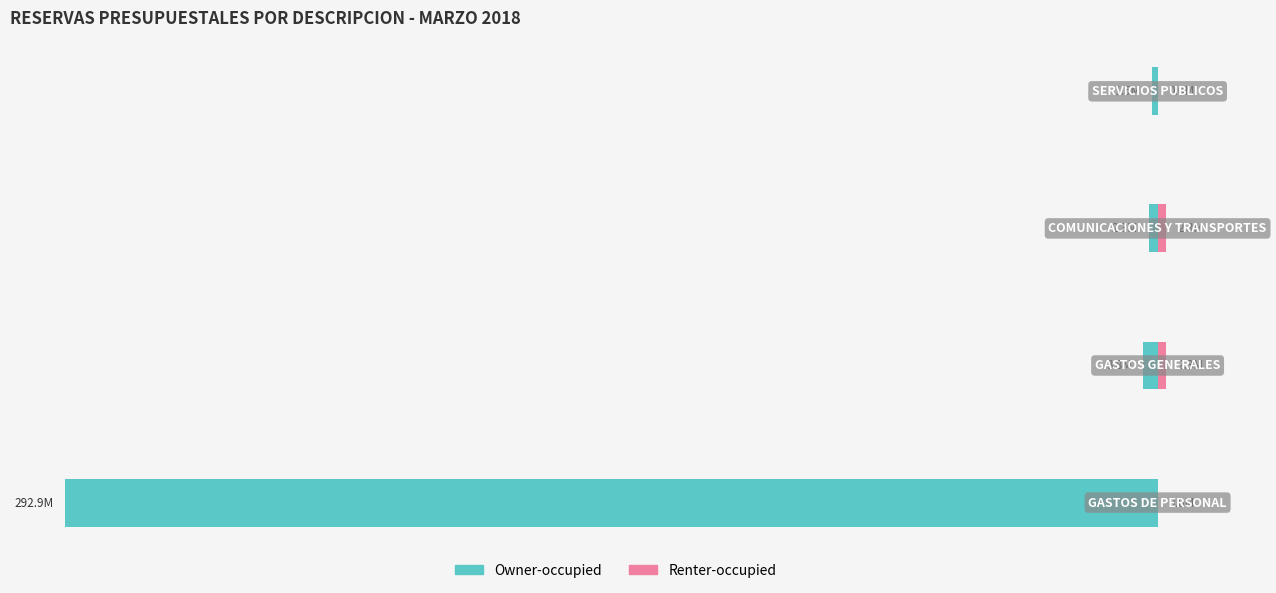

Between −3.5 and −3.0, which is larger?

−3.0